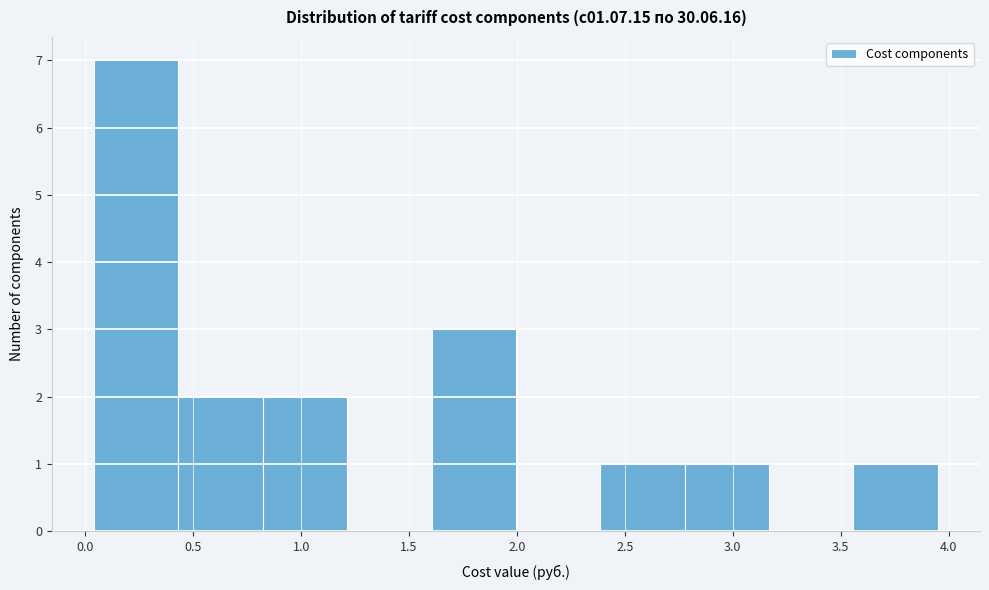

Which range on the x-axis has the tallest bar?

0.05 to 0.45